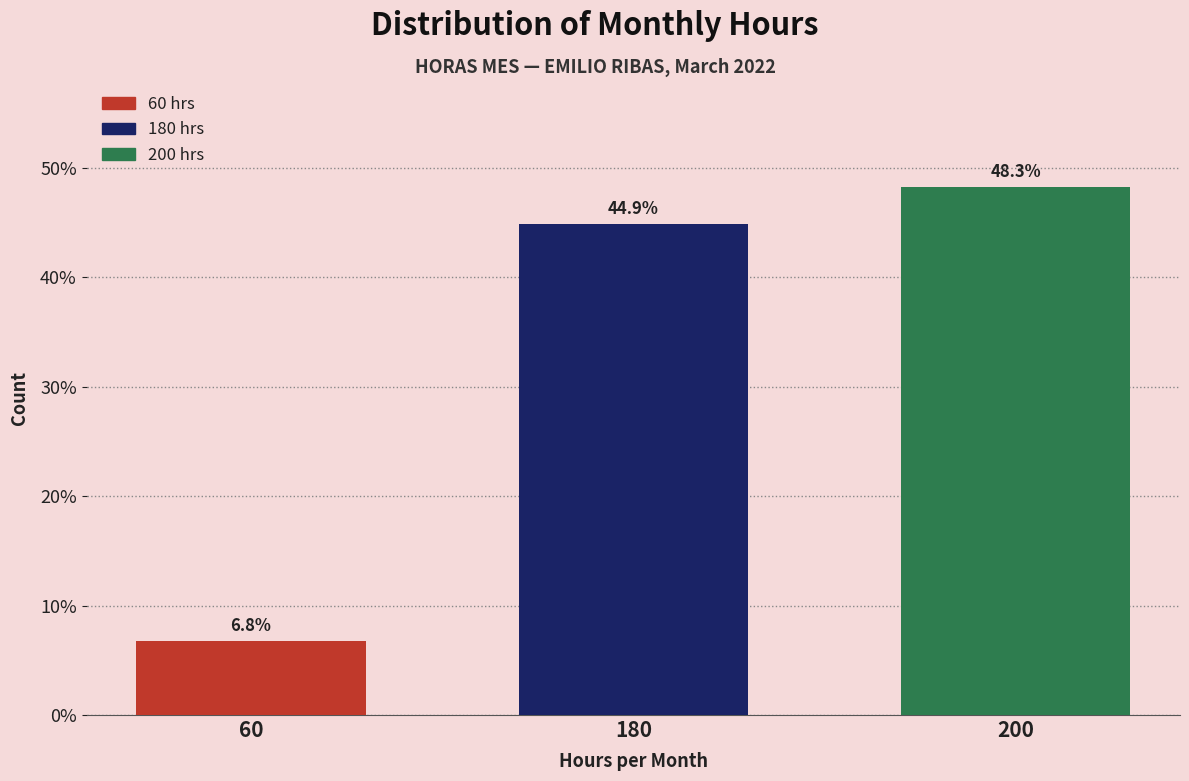

Reading right to left, extract all data points from this chart.

200=48.3	180=44.9	60=6.8